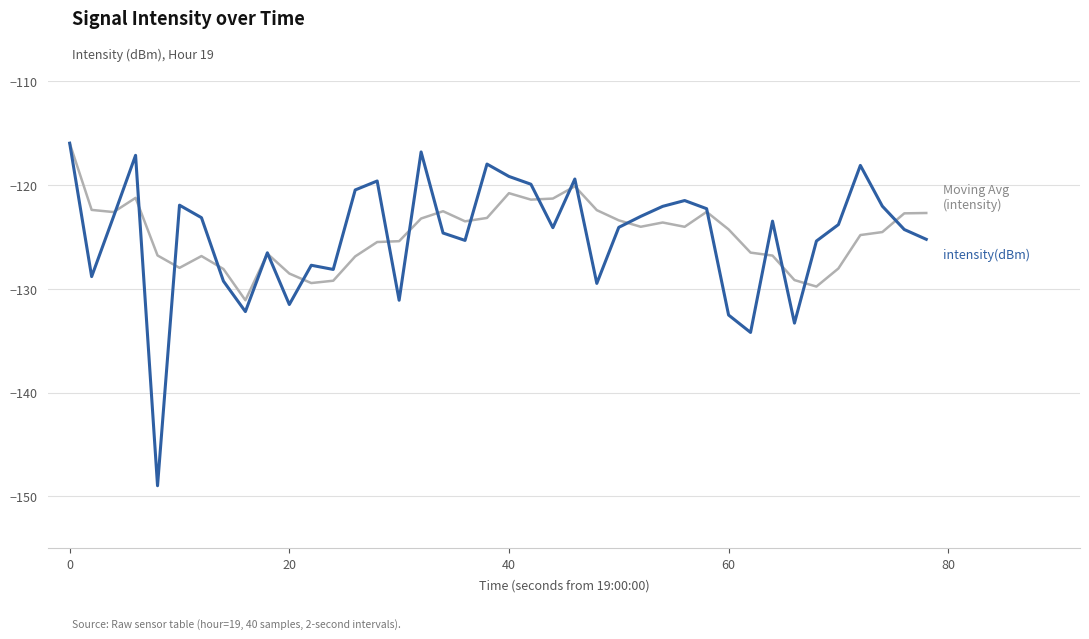

What is the smallest value displayed?

-149.0